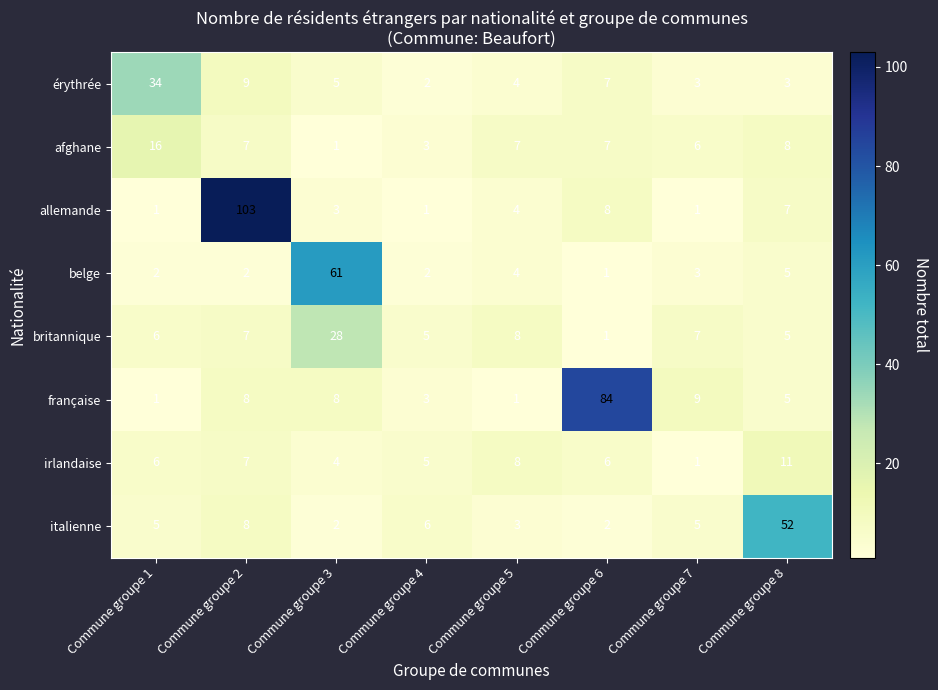

Count the number of data series in this chart.

8